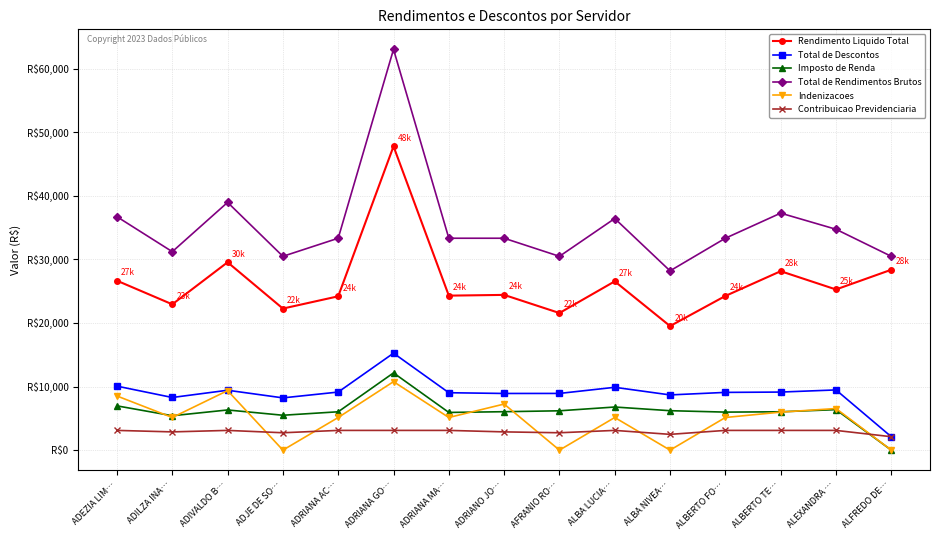

Where do Imposto de Renda and Contribuicao Previdenciaria first cross each other?

ALEXANDRA … and ALFREDO DE…